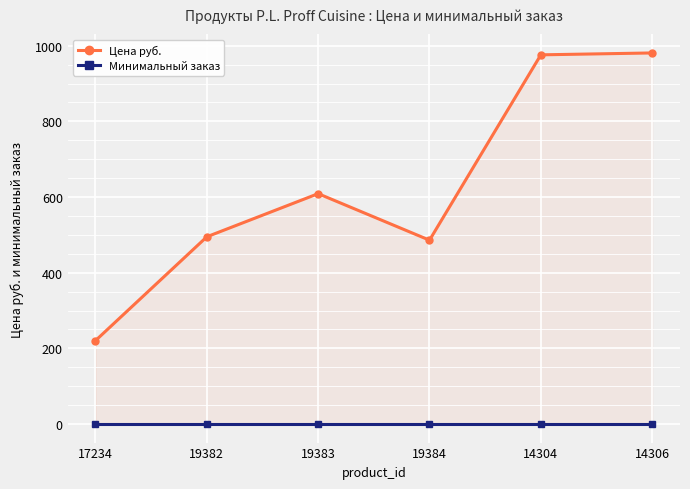

How many lines are shown in the chart?

2